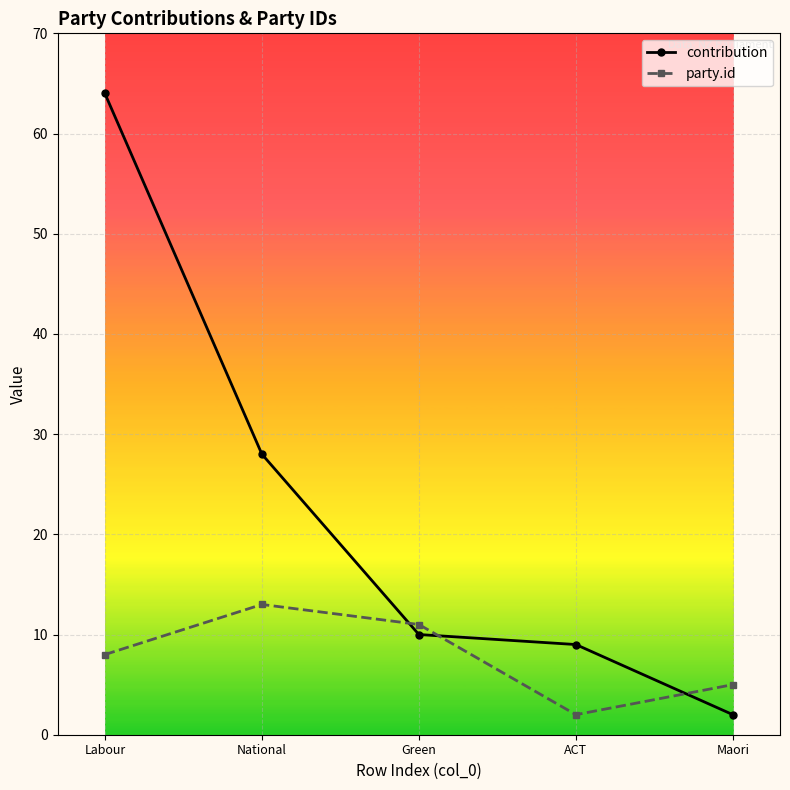

Reading left to right, what are all the values shown in this chart?

contribution: 64	28	10	9	2
party.id: 8	13	11	2	5